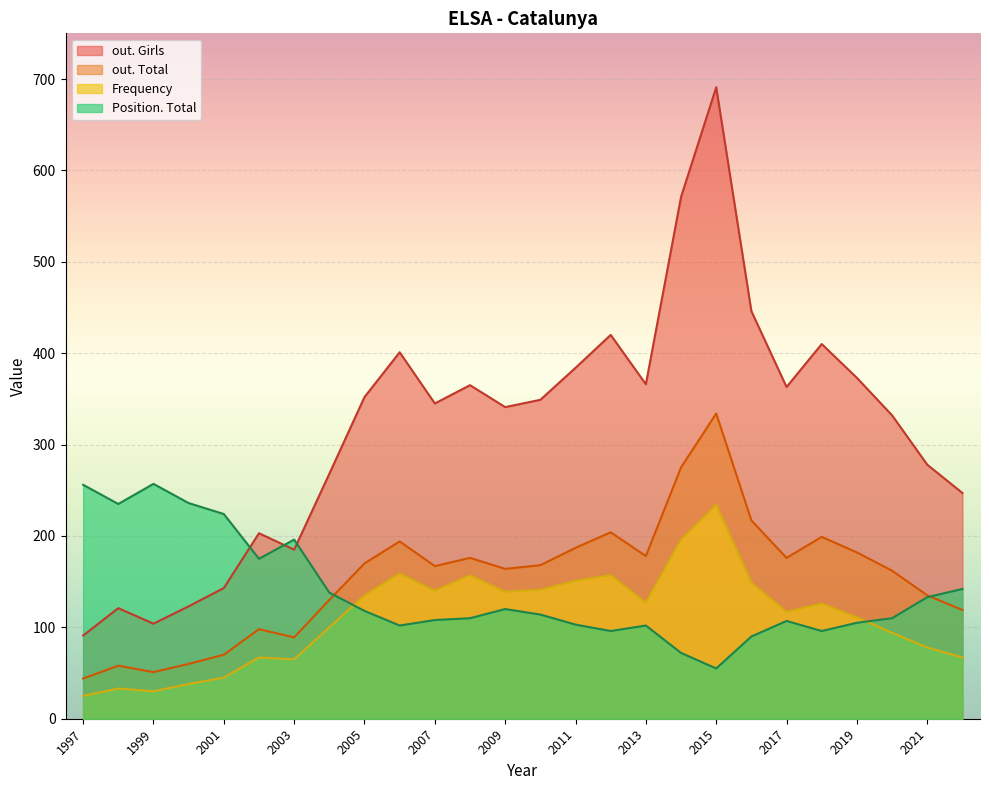

Rank the series by their maximum value, from lowest to highest.

Frequency, Position. Total, out. Total, out. Girls